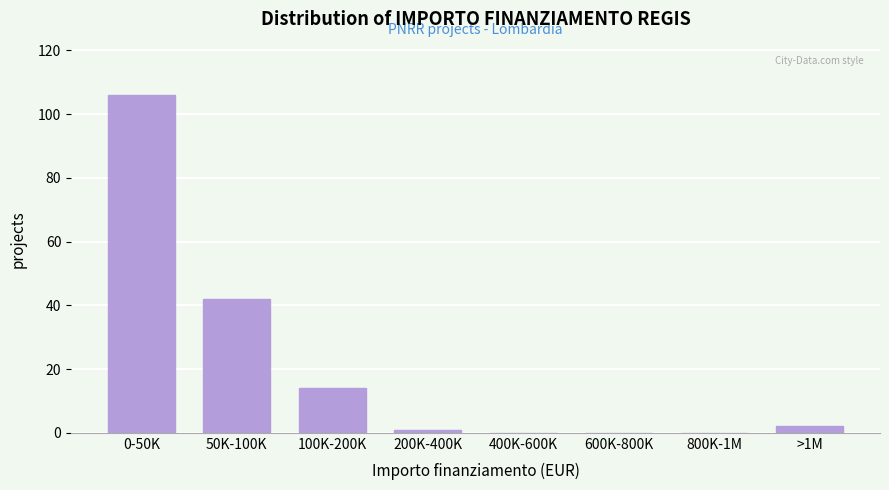

Reading left to right, list all the values displayed in this chart.

0-50K=106	50K-100K=42	100K-200K=14	200K-400K=1	400K-600K=0	600K-800K=0	800K-1M=0	>1M=2